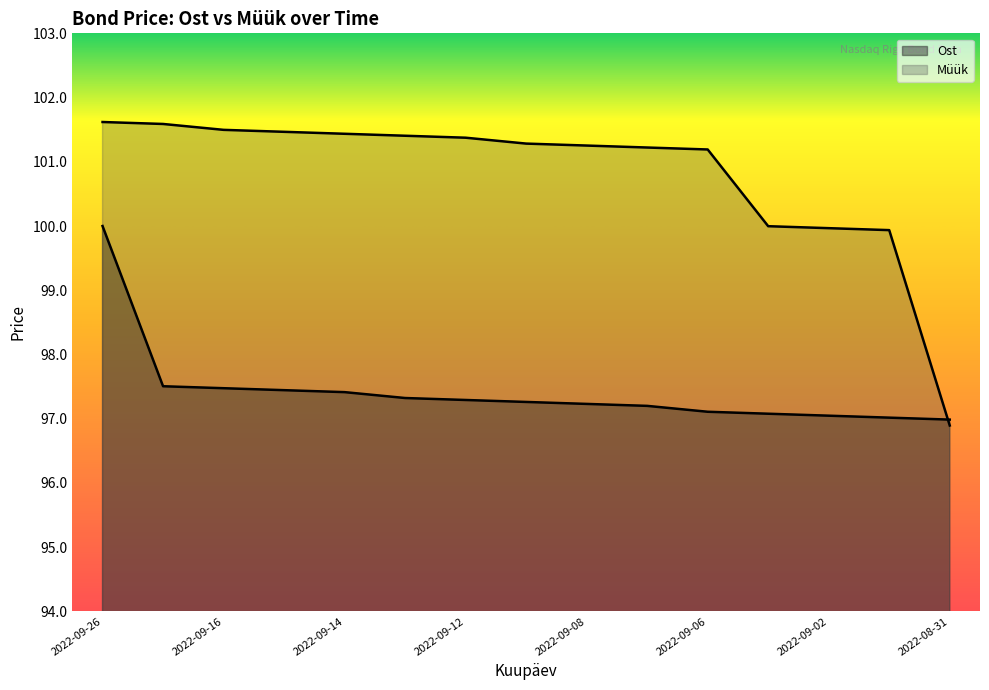

List the series in order of their peak value, highest first.

Müük, Ost